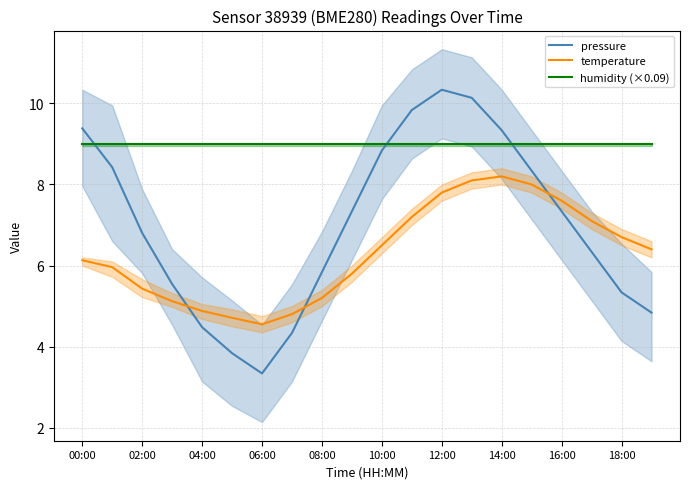

True or false: temperature has a value of 4.5 at 06:00.

True